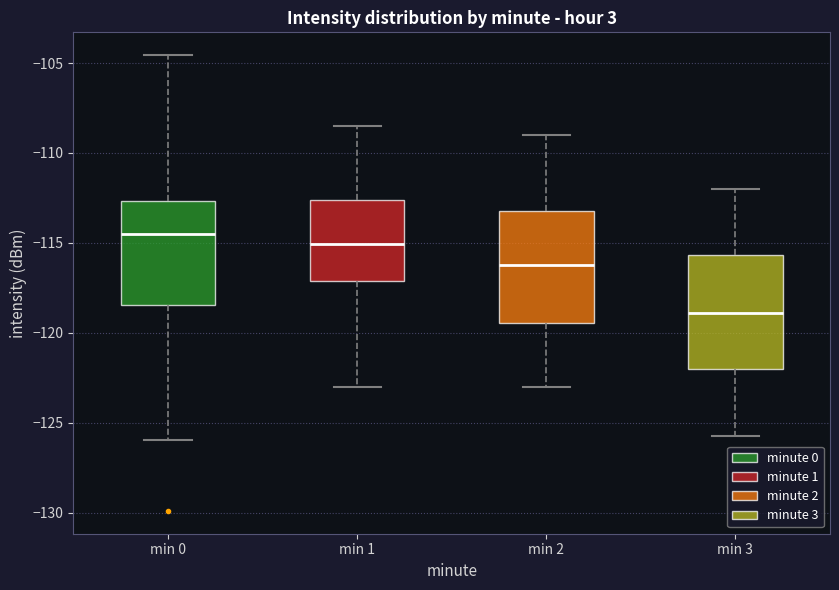

Reading left to right, read every box against the y-axis: the position of its median line, the range the box covers, and the ends of its whiskers. The values are not printed on the chart, so give them approximately, as read against the axis.

min 0: median -114.5, box -118.5 to -112.5, whiskers -126.0 to -104.5
min 1: median -115.0, box -117.0 to -112.5, whiskers -123.0 to -108.5
min 2: median -116.0, box -119.5 to -113.0, whiskers -123.0 to -109.0
min 3: median -119.0, box -122.0 to -115.5, whiskers -125.5 to -112.0